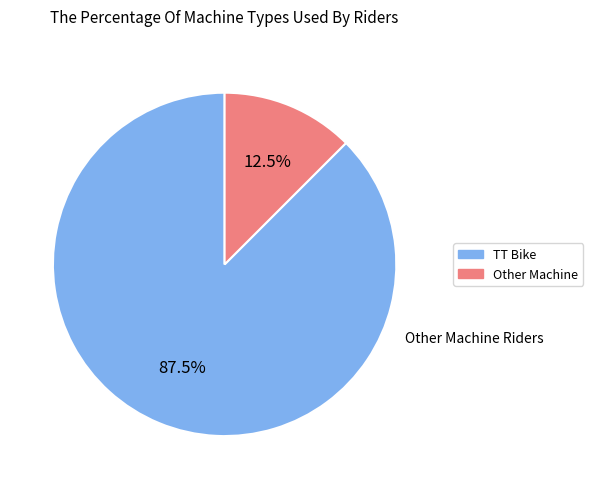

Combined, do TT Bike and Other account for over 50%?

Yes